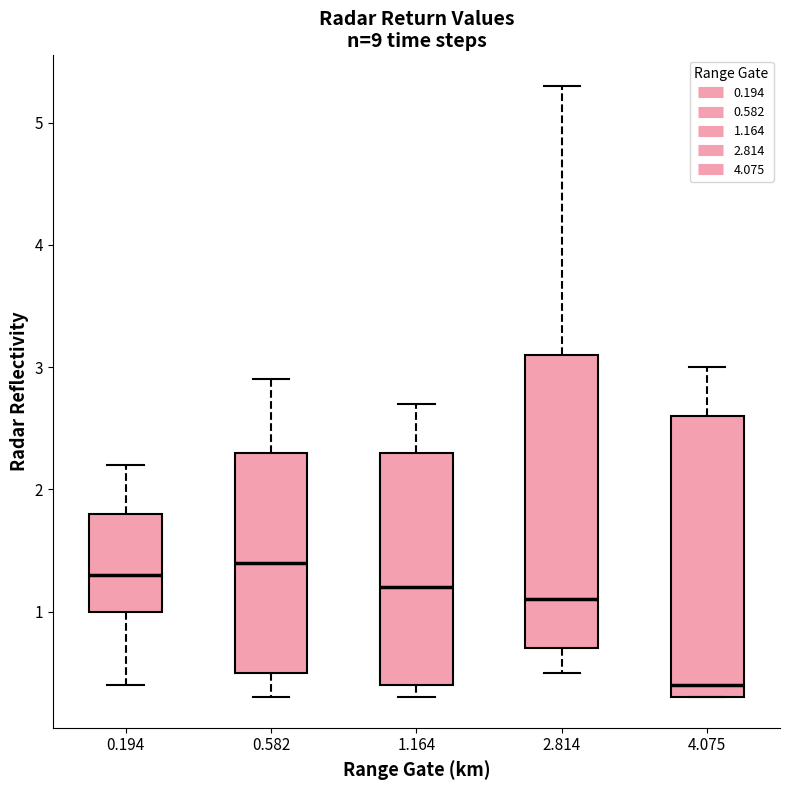

Which box's median line is the lowest?

4.075